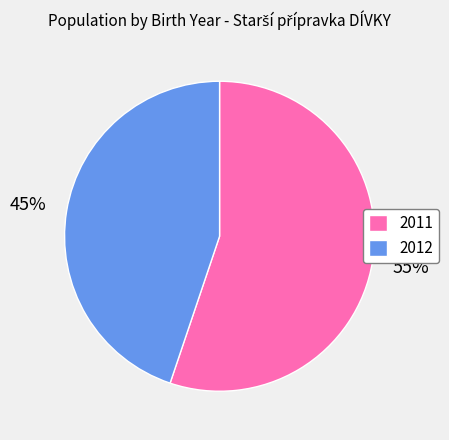

Does any single category account for the majority?

Yes